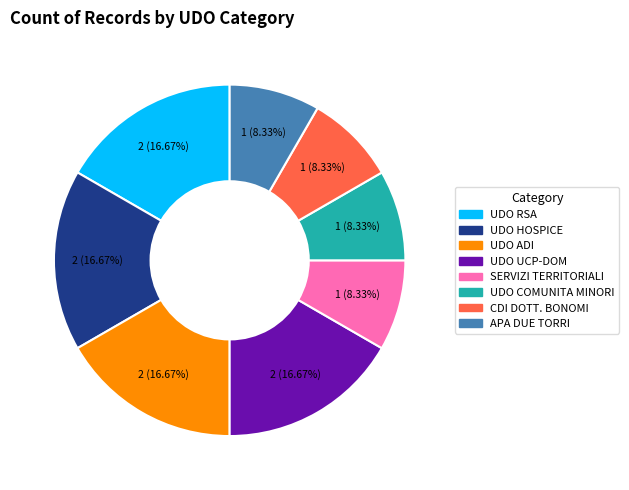

Between SERVIZI TERRITORIALI and UDO RSA, which is larger?

UDO RSA